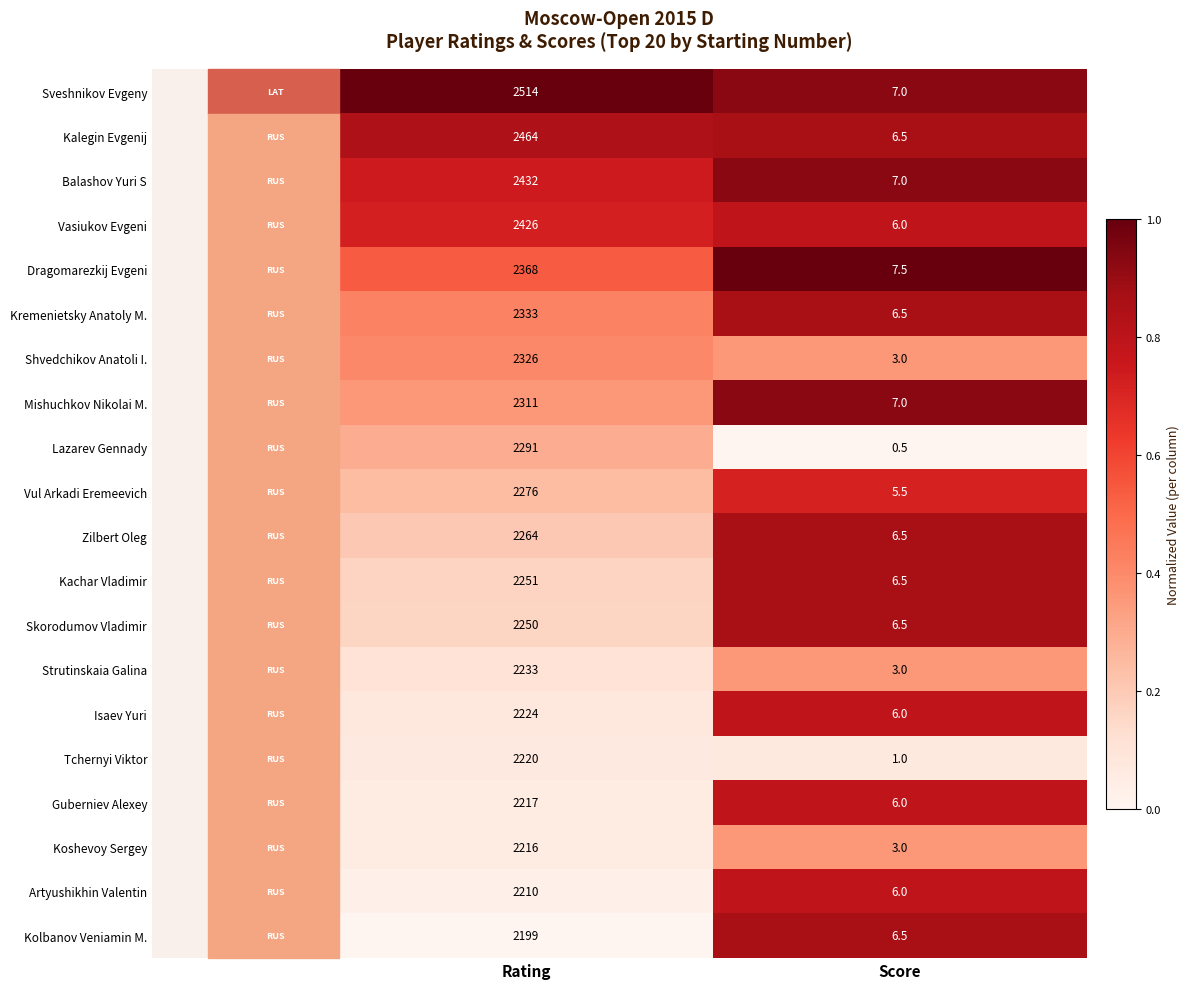

Is it true that Zilbert Oleg equals 2264.0 at Rating?

True